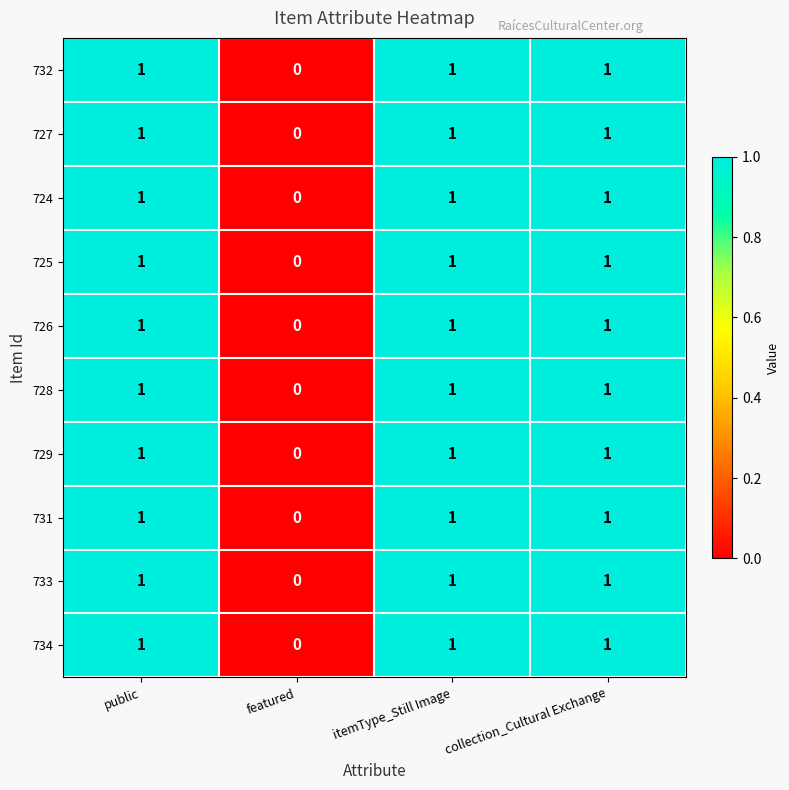

What is the total value across all series at itemType_Still Image?

10